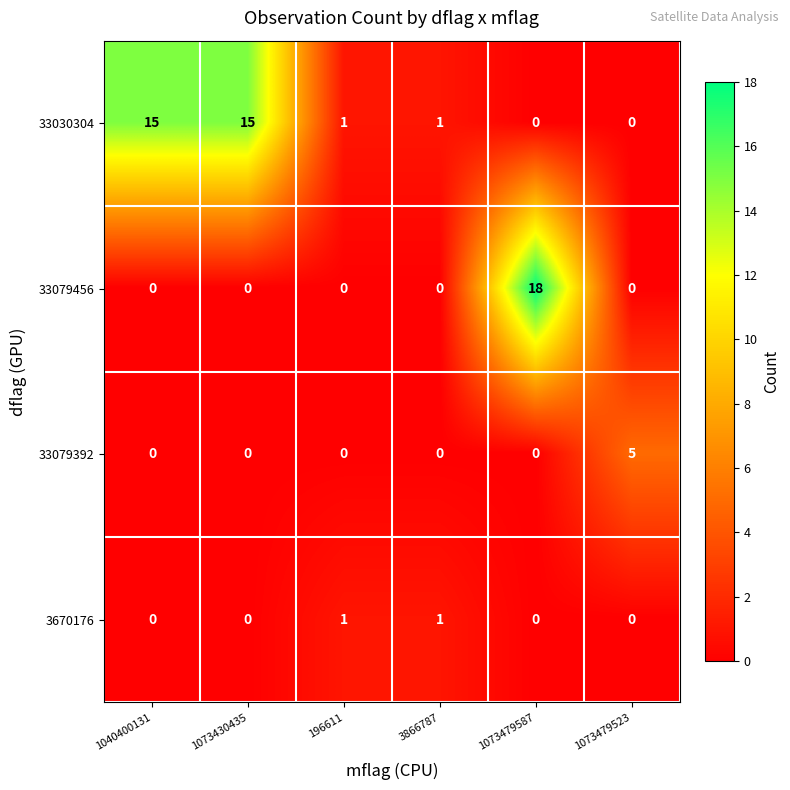

At which category does the chart reach its peak across all series?

1073479587